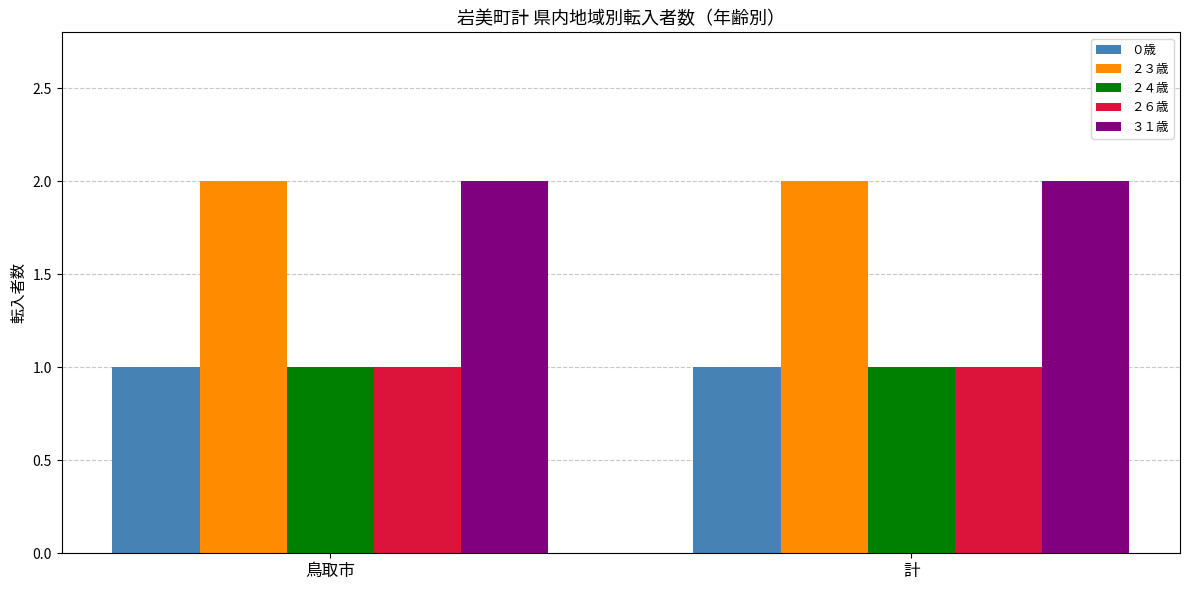

What is the total value across all series at 計?

7